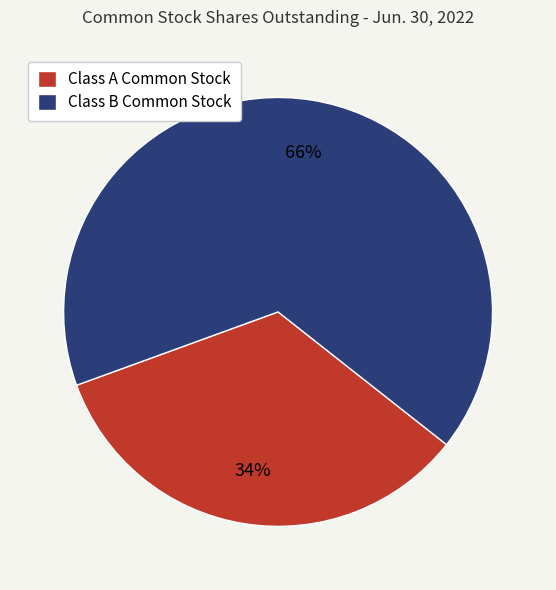

Count the number of slices in the pie.

2